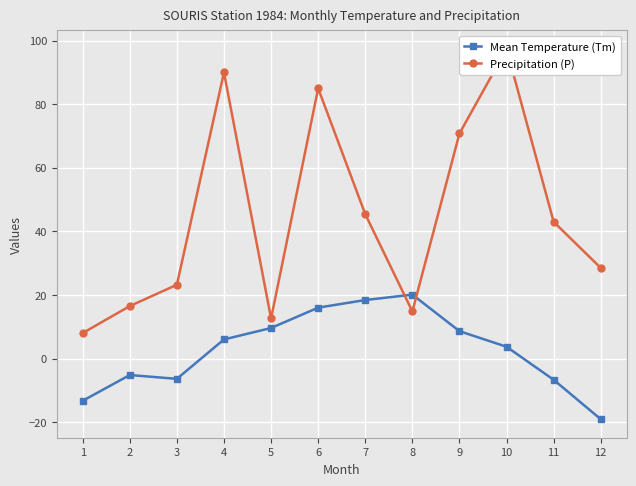

How many categories are shown in the chart?

12